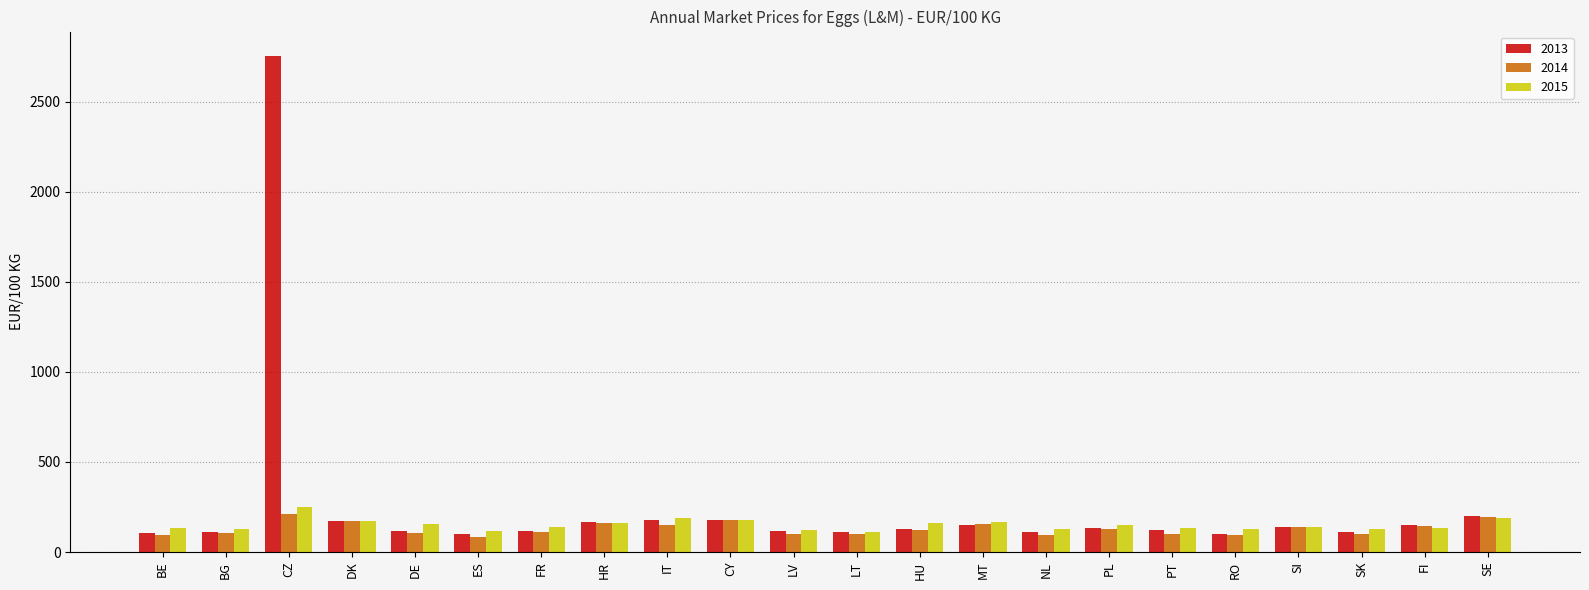

What is the spread (max minus min) of values at DE?

48.3